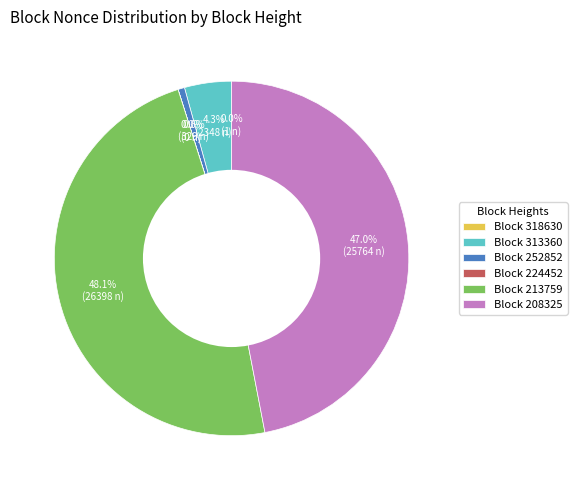

True or false: 313360 accounts for 19% of the total.

False